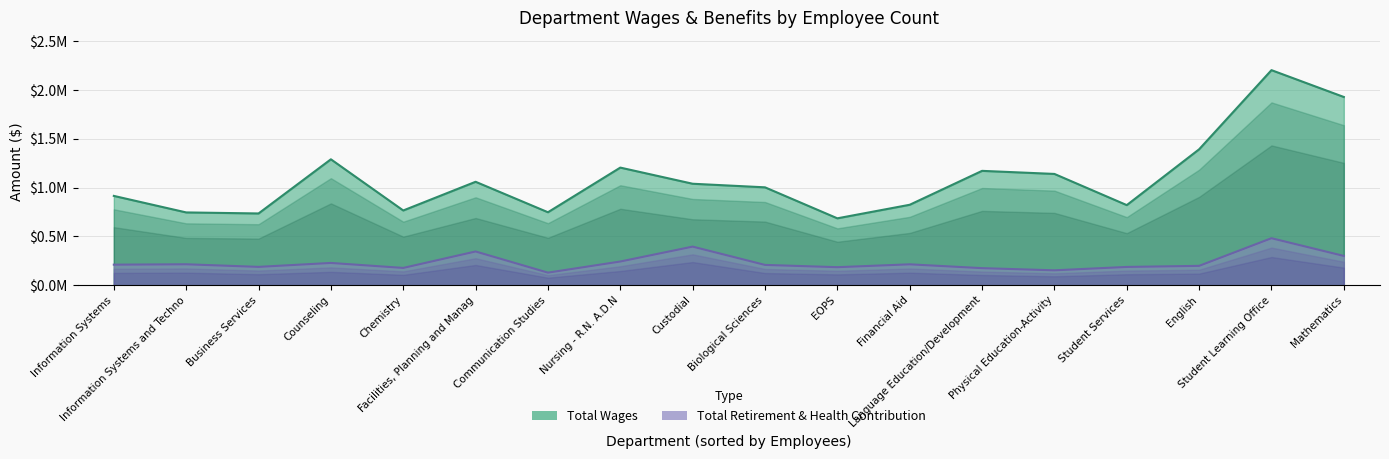

True or false: total_wages and retirement_health cross at least once.

False